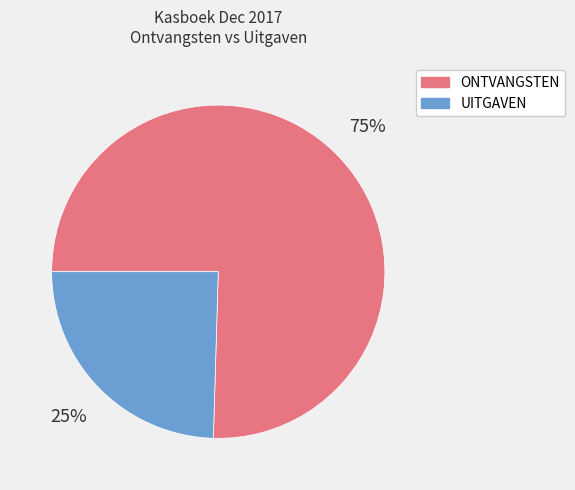

Which has a higher value, UITGAVEN or ONTVANGSTEN?

ONTVANGSTEN